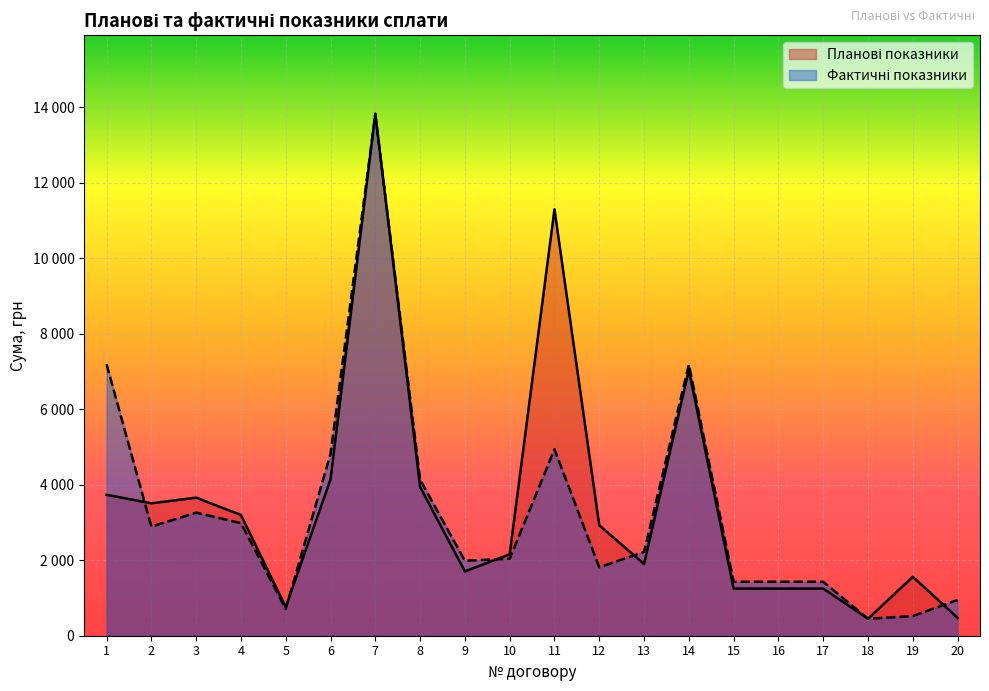

Reading left to right, list all the values displayed in this chart.

Планові показники: 1=3733.6	2=3507.6	3=3658.0	4=3198.0	5=760.0	6=4139.6	7=13833.1	8=3943.1	9=1704.4	10=2156.0	11=11297.1	12=2927.2	13=1900.0	14=7038.1	15=1249.2	16=1249.2	17=1249.2	18=449.7	19=1561.5	20=474.0
Фактичні показники: 1=7196.0	2=2889.4	3=3261.2	4=2983.3	5=710.0	6=4815.8	7=13806.5	8=4133.5	9=1987.1	10=2040.0	11=4939.0	12=1814.0	13=2219.8	14=7182.0	15=1429.6	16=1429.2	17=1429.2	18=449.7	19=520.5	20=948.0